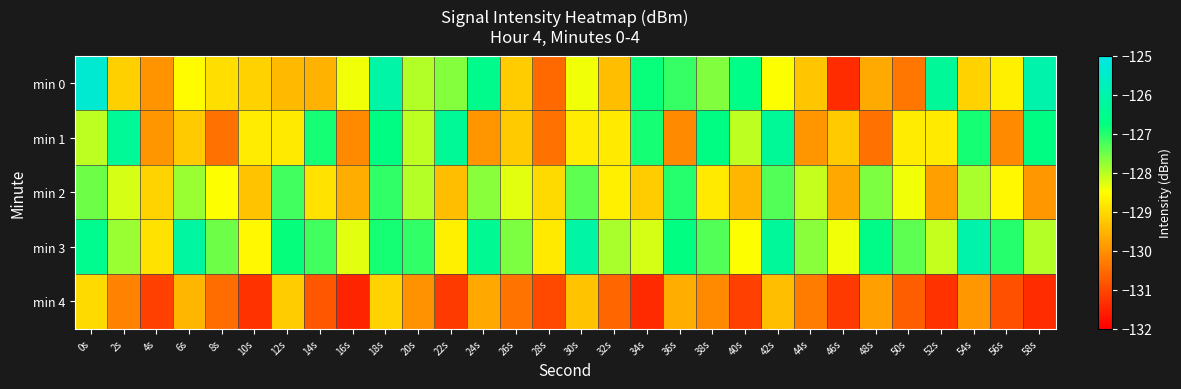

Which series changed the most between 4s and 16s?

min 0